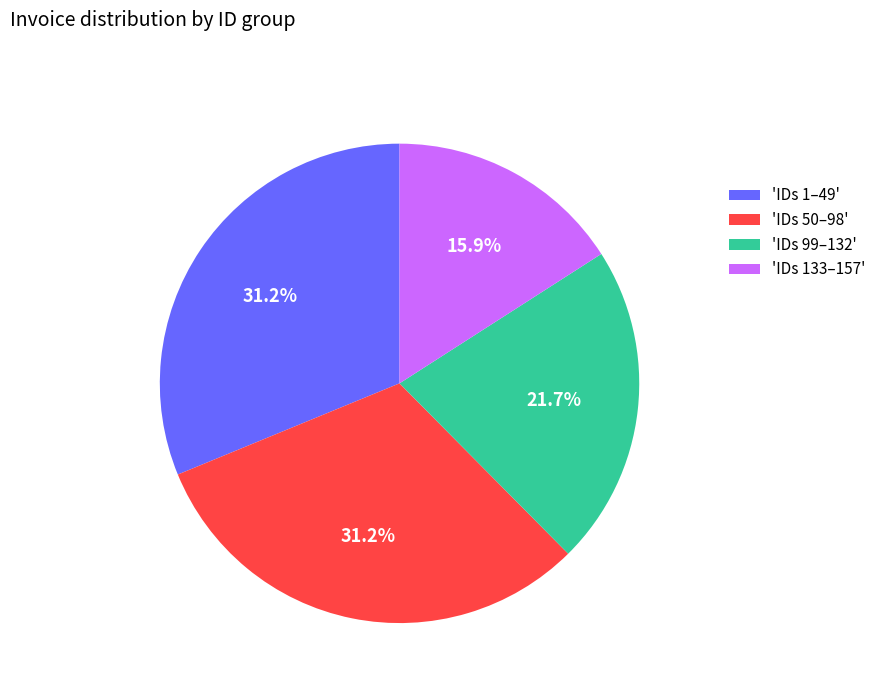

What is the smallest slice in the pie chart?

'IDs 133–157'